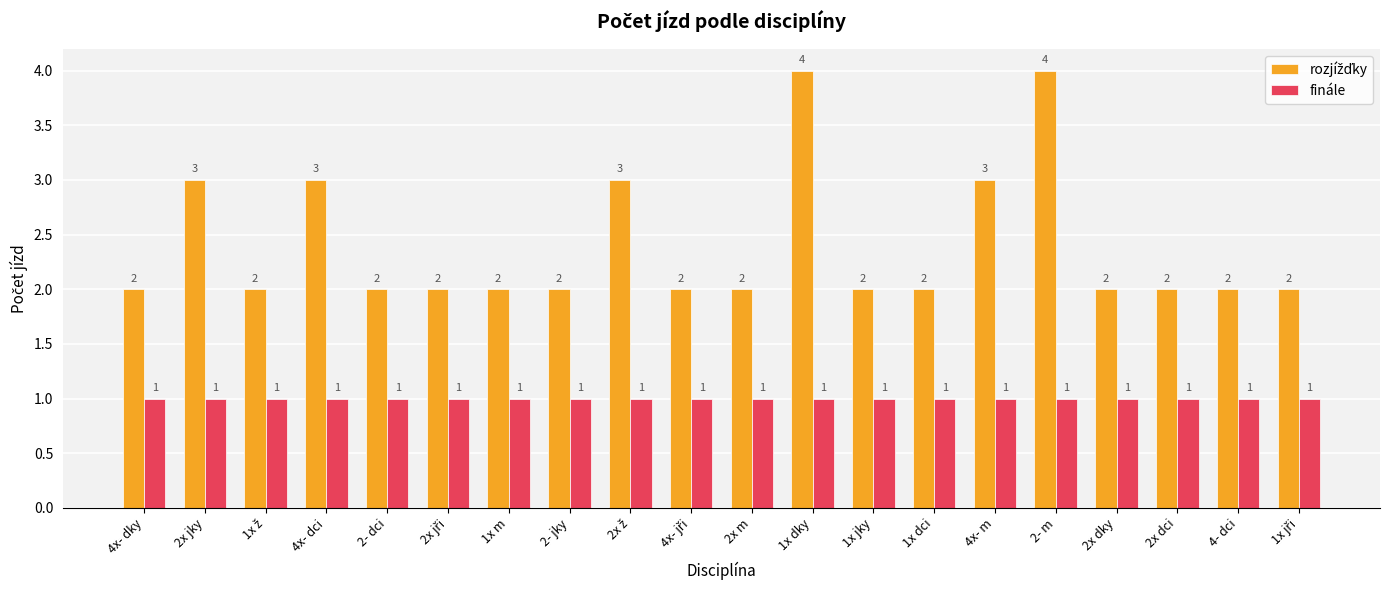

Is it true that finále equals 1 at 2x dky?

True